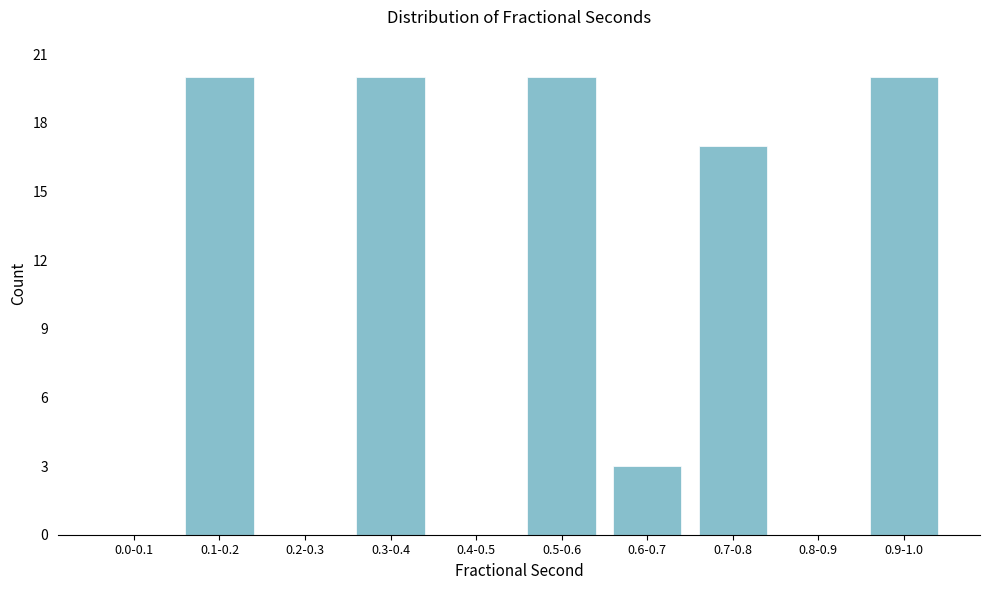

Reading left to right, extract all data points from this chart.

0.0-0.1=0	0.1-0.2=20	0.2-0.3=0	0.3-0.4=20	0.4-0.5=0	0.5-0.6=20	0.6-0.7=3	0.7-0.8=17	0.8-0.9=0	0.9-1.0=20